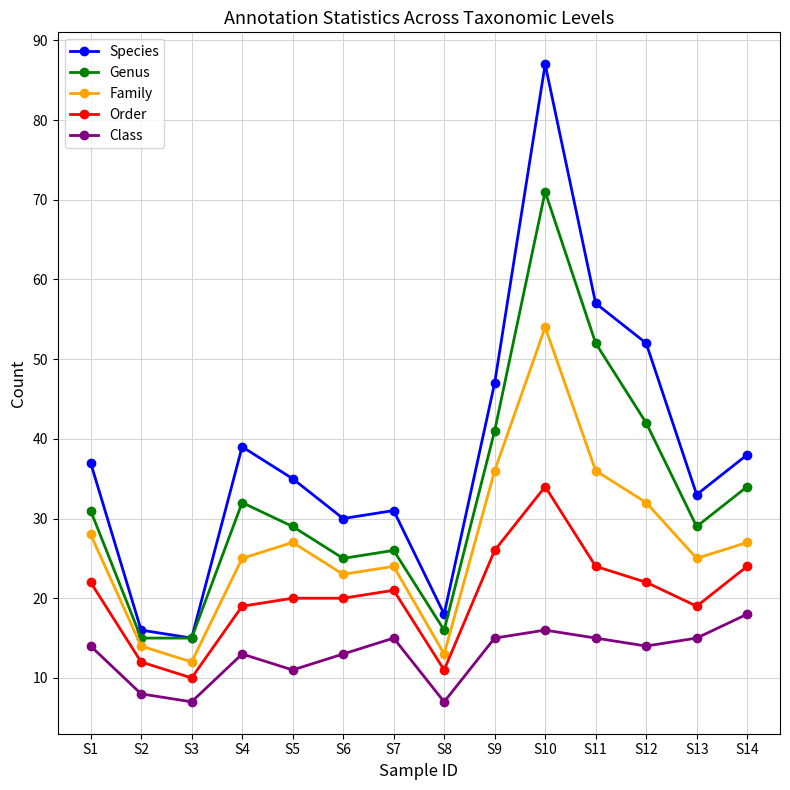

The Genus series shows 4 at S8. True or false?

False